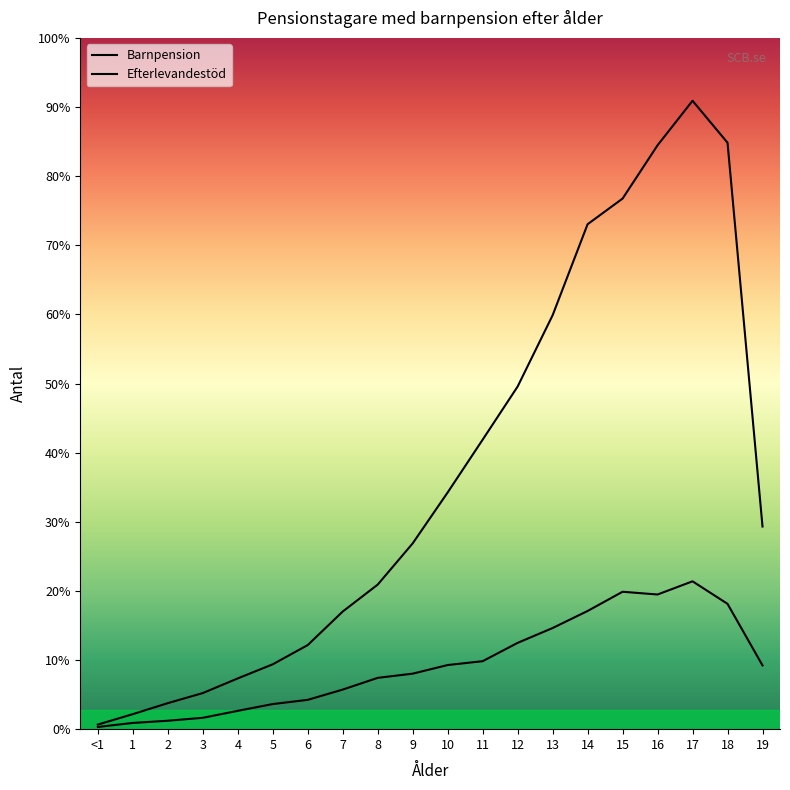

Reading left to right, transcribe all the data shown in this chart.

Barnpension: 25	82	142	197	277	354	459	642	789	1014	1292	1580	1870	2259	2756	2896	3187	3430	3201	1106
Efterlevandestöd: 12	34	46	62	100	137	160	216	280	303	350	371	471	552	645	750	735	807	684	348